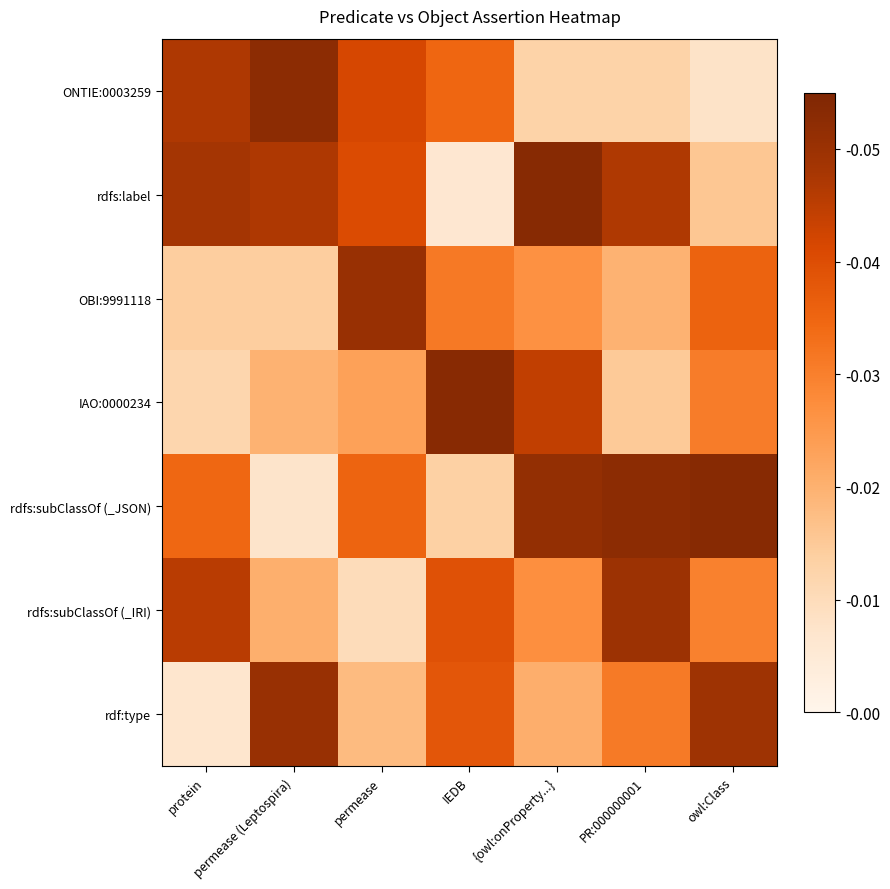

Count the number of categories in the chart.

7